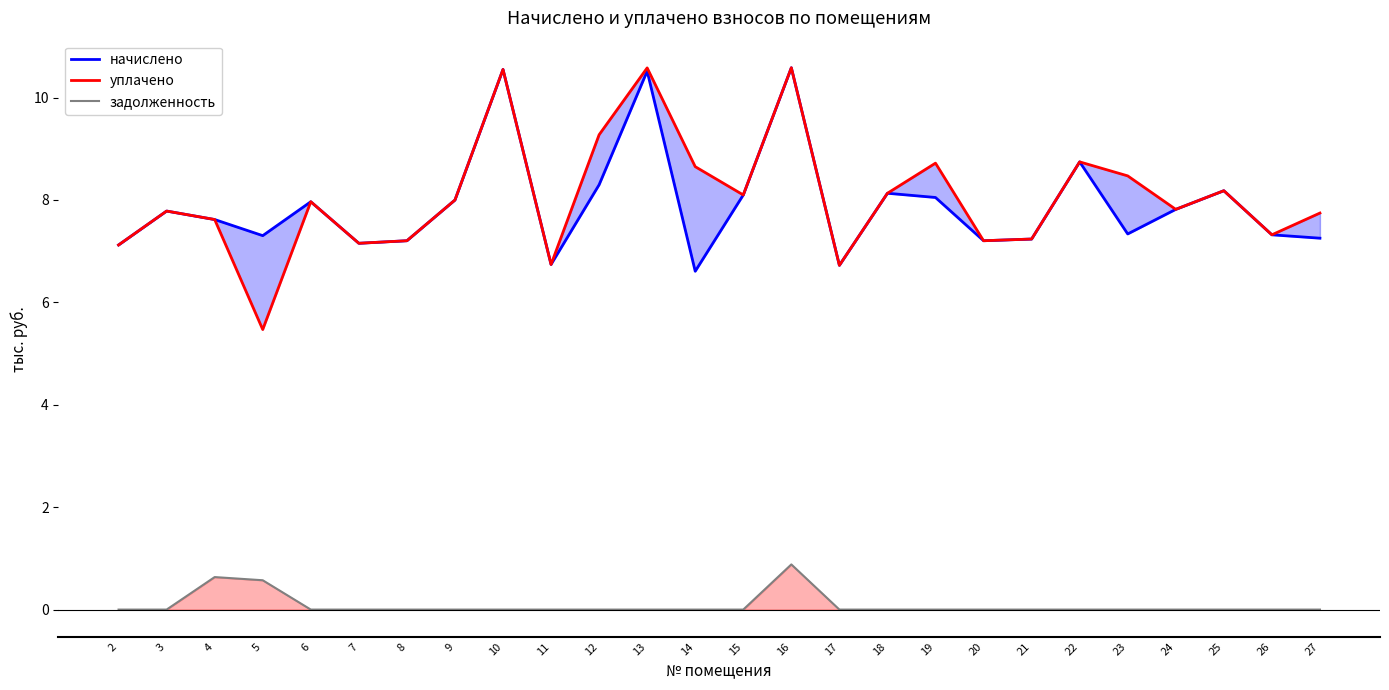

Is the value of начислено at 5 greater than the value of задолженность at 2?

Yes